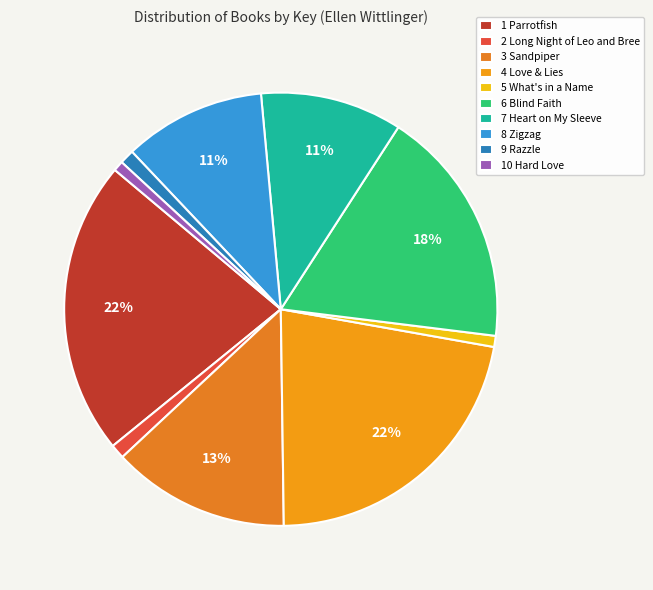

What is the ratio of the value at 8 Zigzag to the value at 10 Hard Love?

14.0